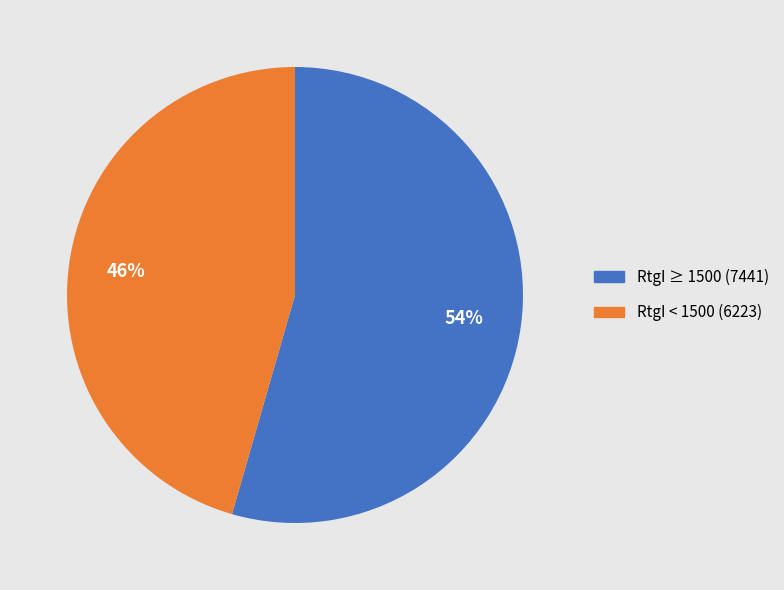

To the nearest percent, what is the average slice percentage?

50%